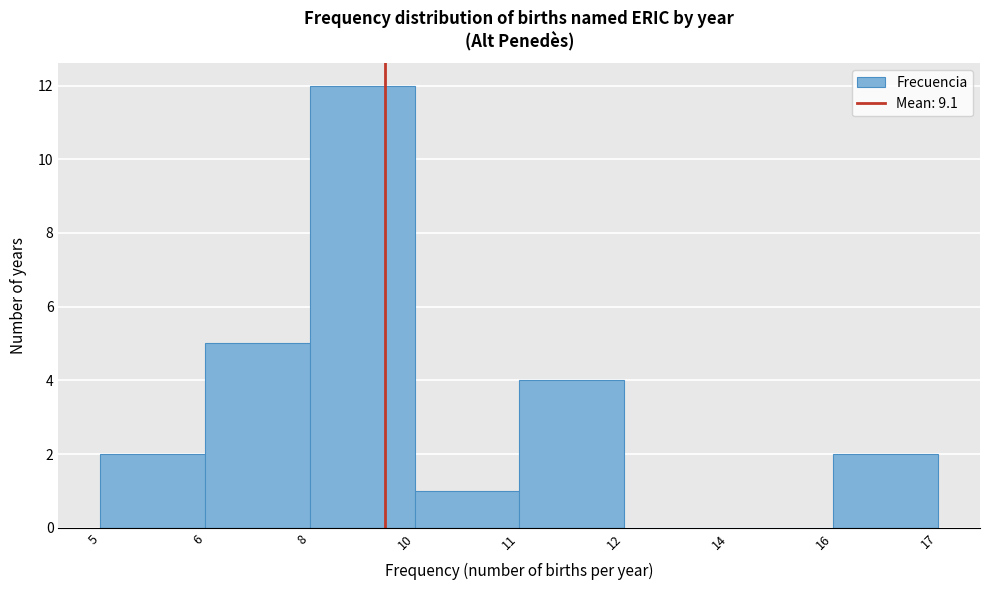

Reading left to right, transcribe all the data shown in this chart.

5=2	6=5	8=12	10=1	11=4	12=0	14=0	16=2